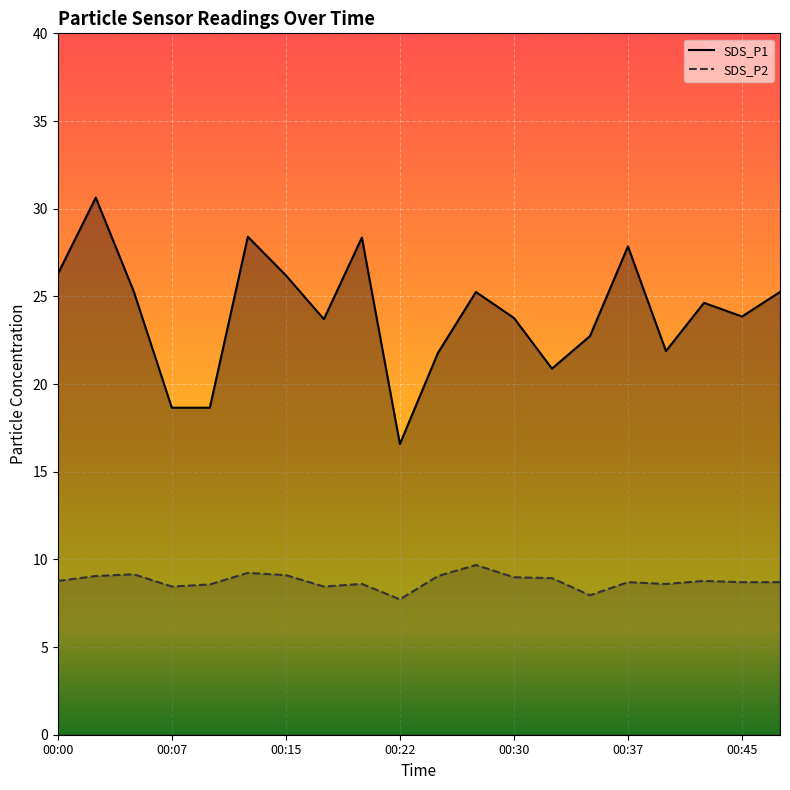

List the series in order of their overall mean, lowest first.

SDS_P2, SDS_P1